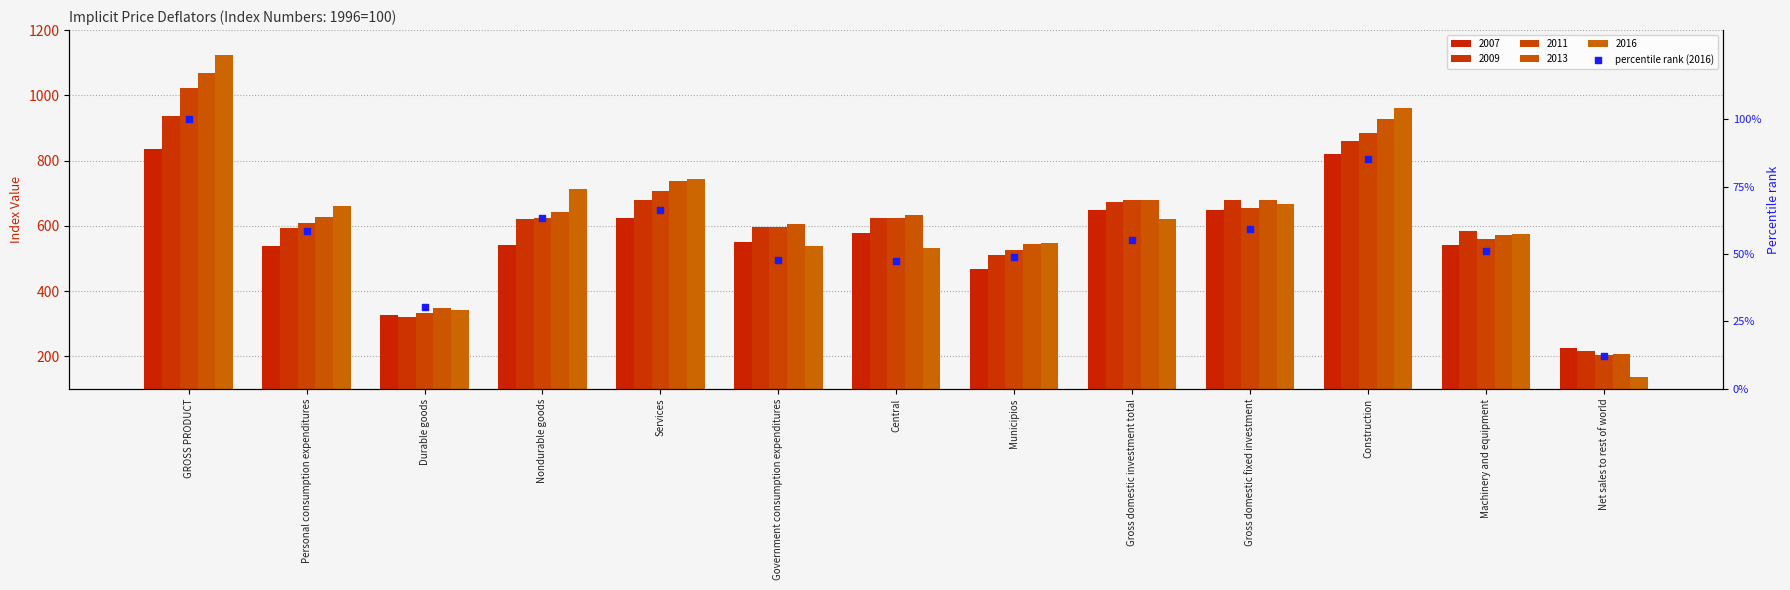

What is the change in value from Central to Gross domestic fixed investment?

+11.8